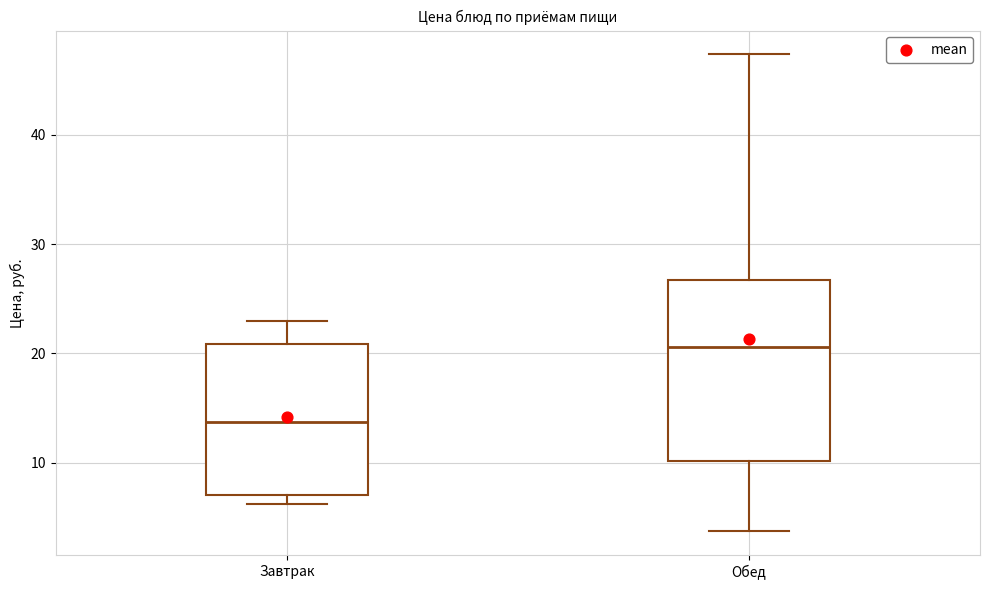

Reading left to right, transcribe this box plot: for each box, give where its median line is, the range the box spans, and where its two whiskers end, as read against the y-axis. The values are not printed on the chart, so give them approximately, as read against the axis.

Завтрак: median 14, box 7 to 21, whiskers 6 to 23
Обед: median 21, box 10 to 27, whiskers 4 to 47